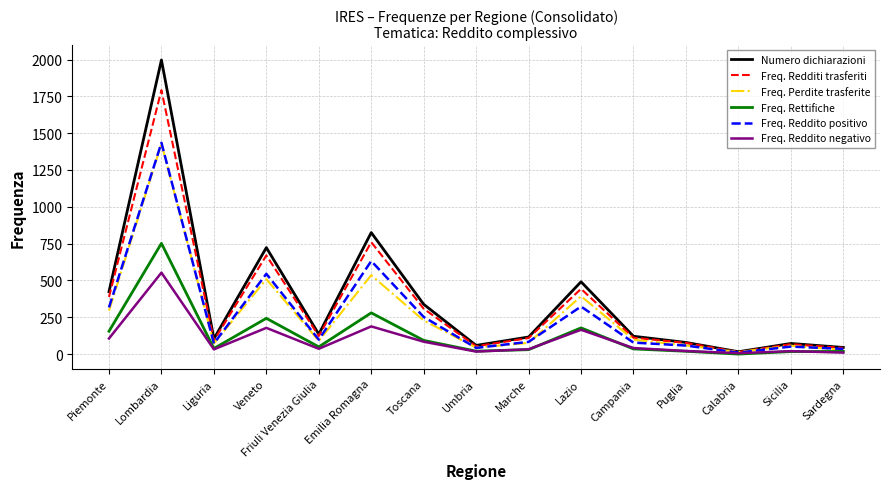

What position from the right is Veneto?

12